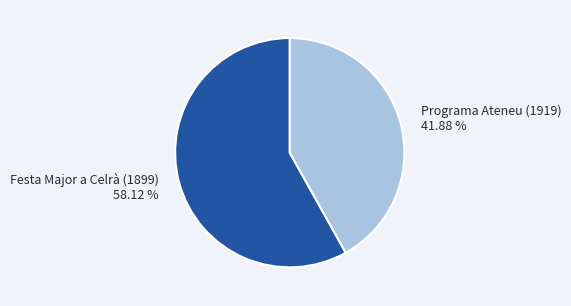

To the nearest percent, what is the average slice percentage?

50%